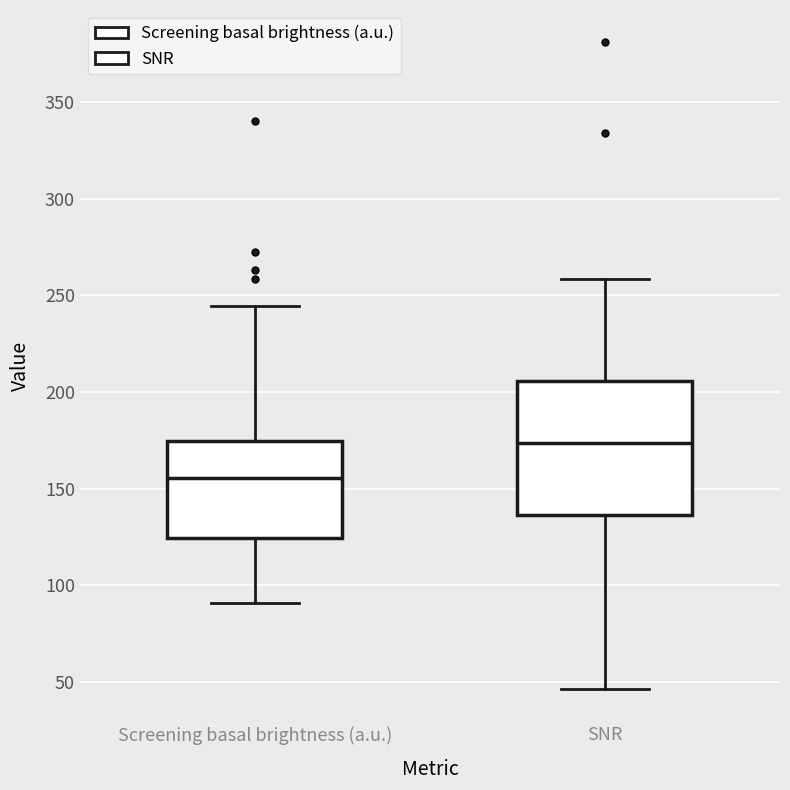

Comparing the boxes themselves (not the whiskers), which one is the tallest?

SNR